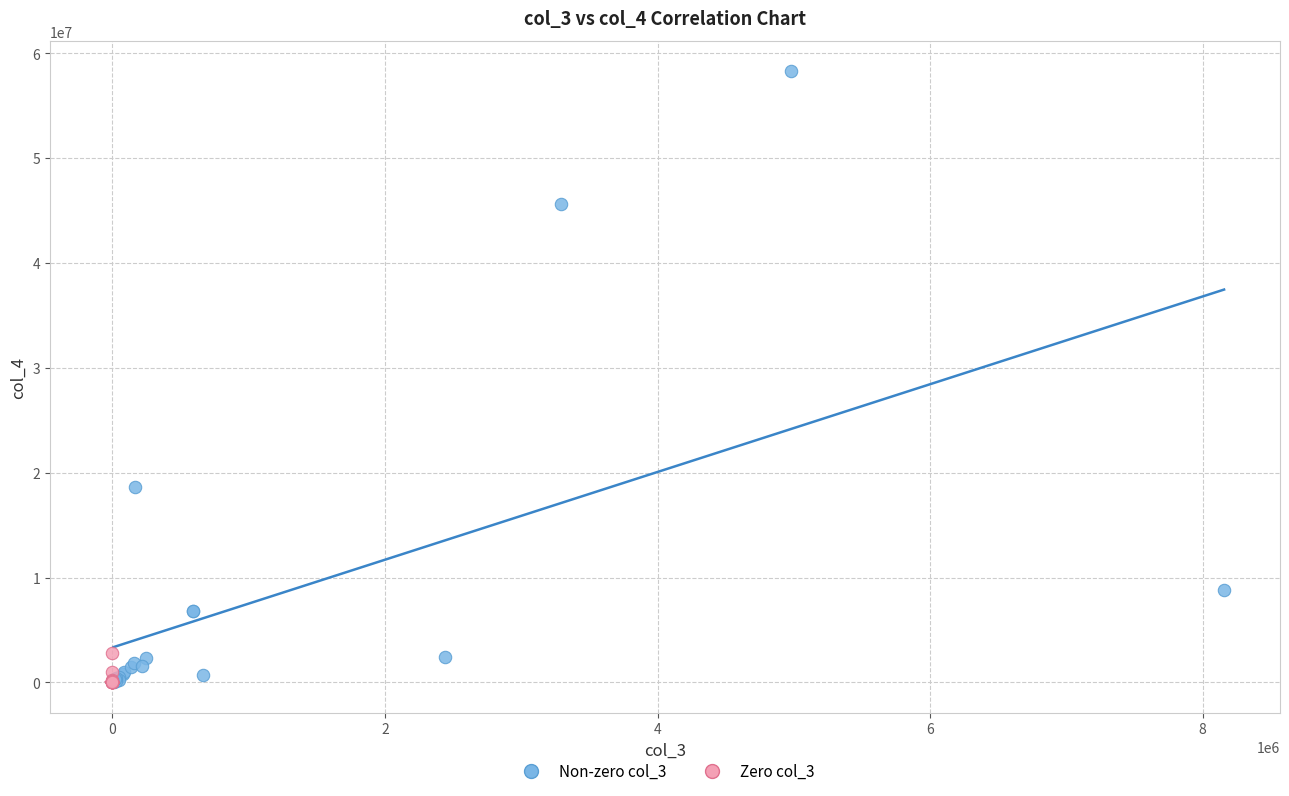

Which series has the largest Y range (max minus min)?

Non-zero col_3